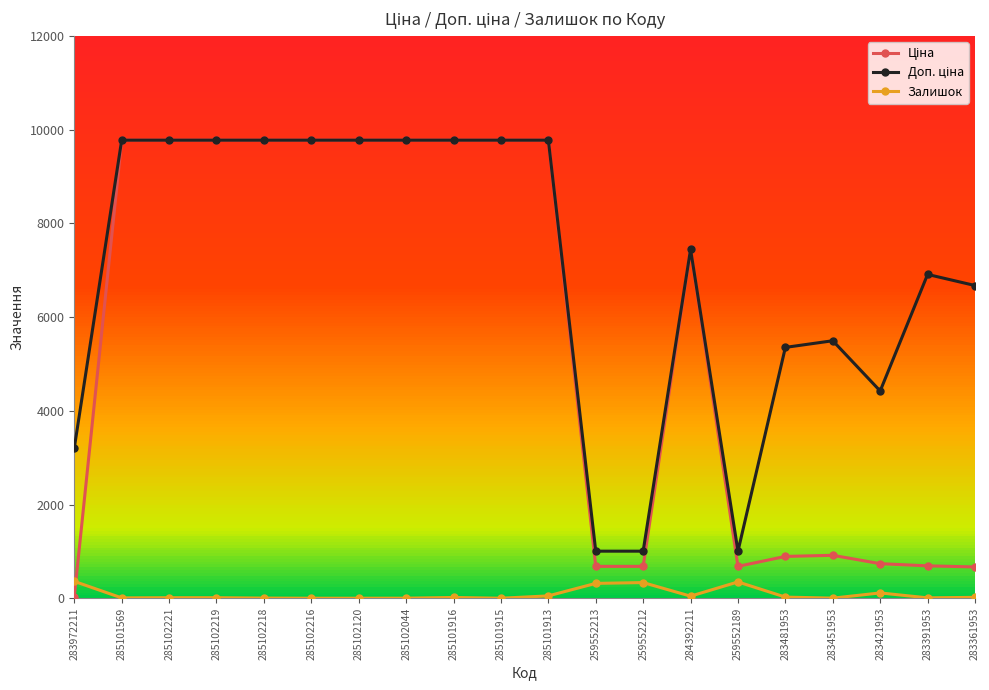

What is the approximate value of Доп. ціна at 283391953?

6910.3